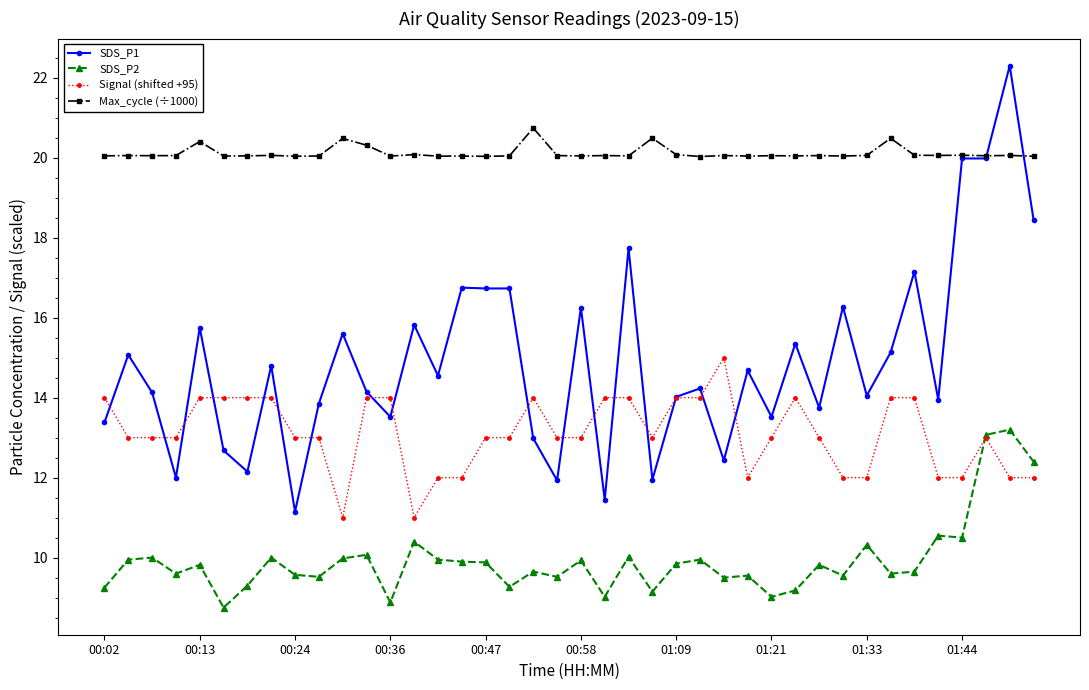

True or false: Signal (shifted +95) has more than 1 interior local peaks.

True